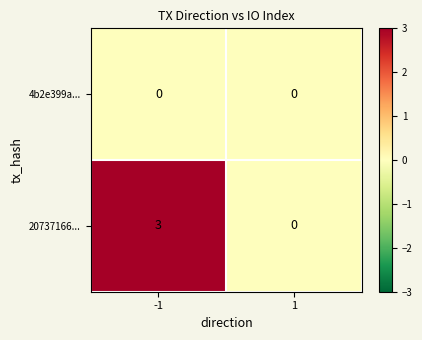

Reading left to right, transcribe all the data shown in this chart.

4b2e399a...: 0	0
20737166...: 3	0